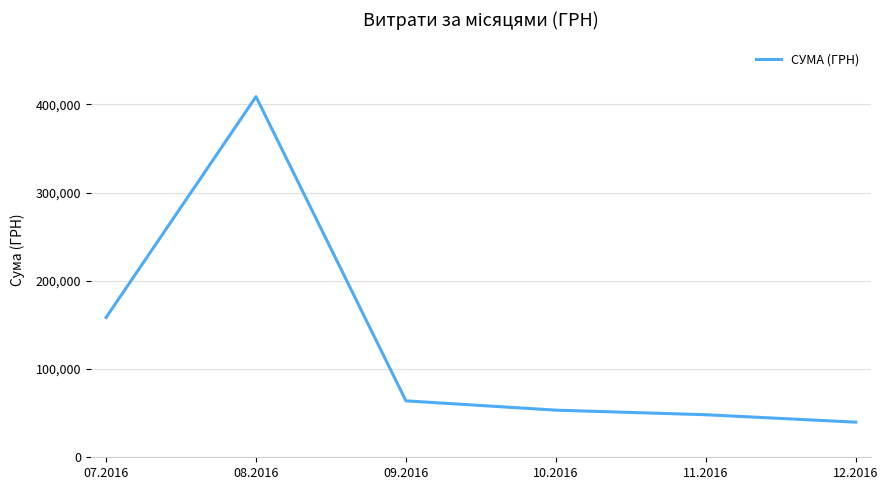

What is the average value?

128793.1